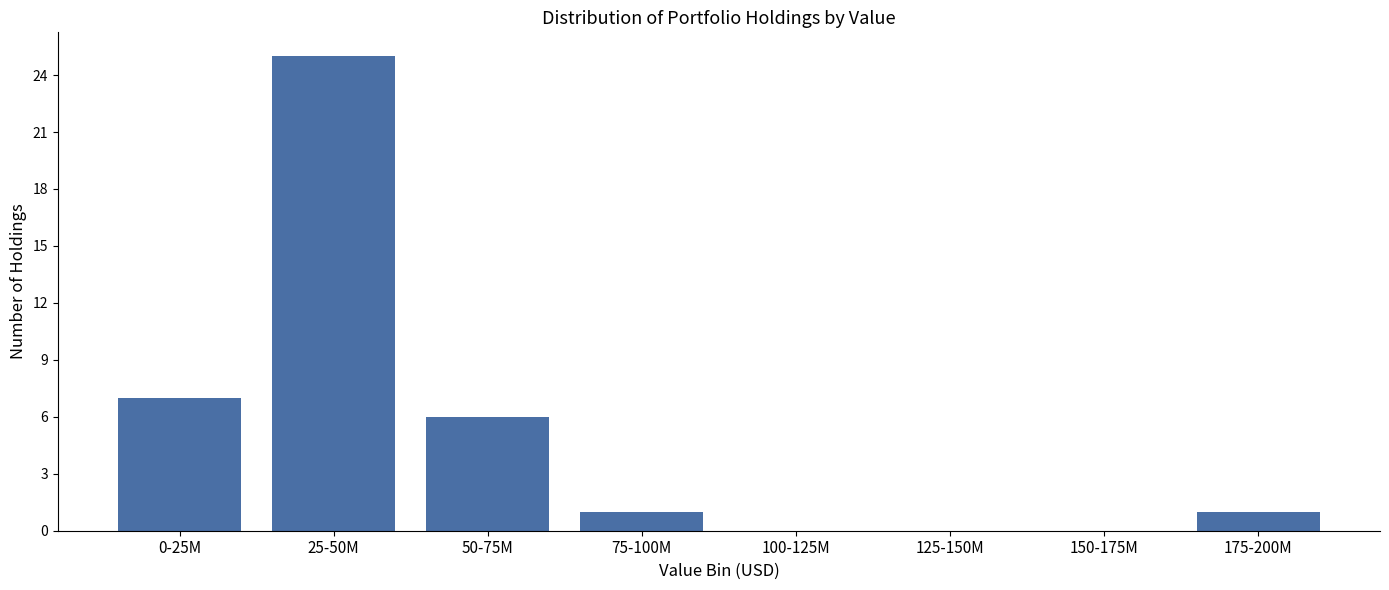

Reading right to left, list all the values displayed in this chart.

175-200M=1	150-175M=0	125-150M=0	100-125M=0	75-100M=1	50-75M=6	25-50M=25	0-25M=7